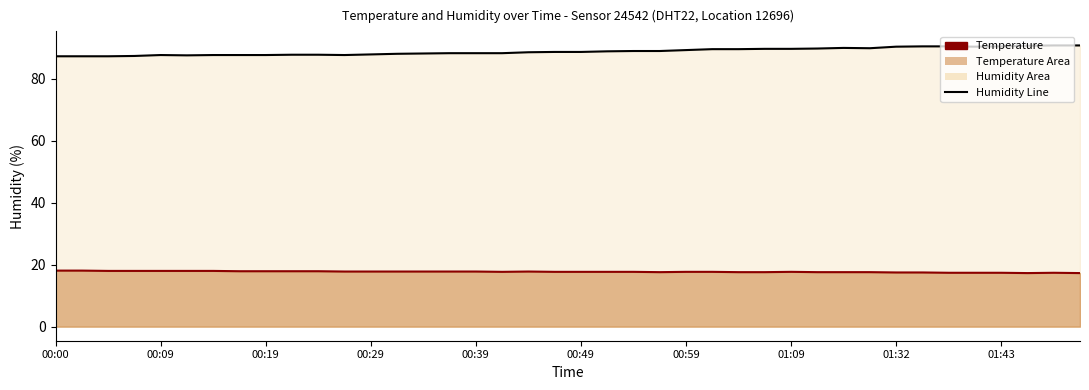

True or false: Temperature Line and Humidity Line cross at least once.

False